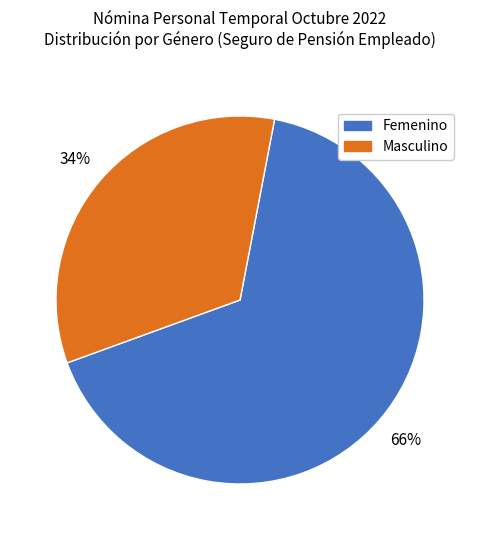

How many slices are in this pie chart?

2